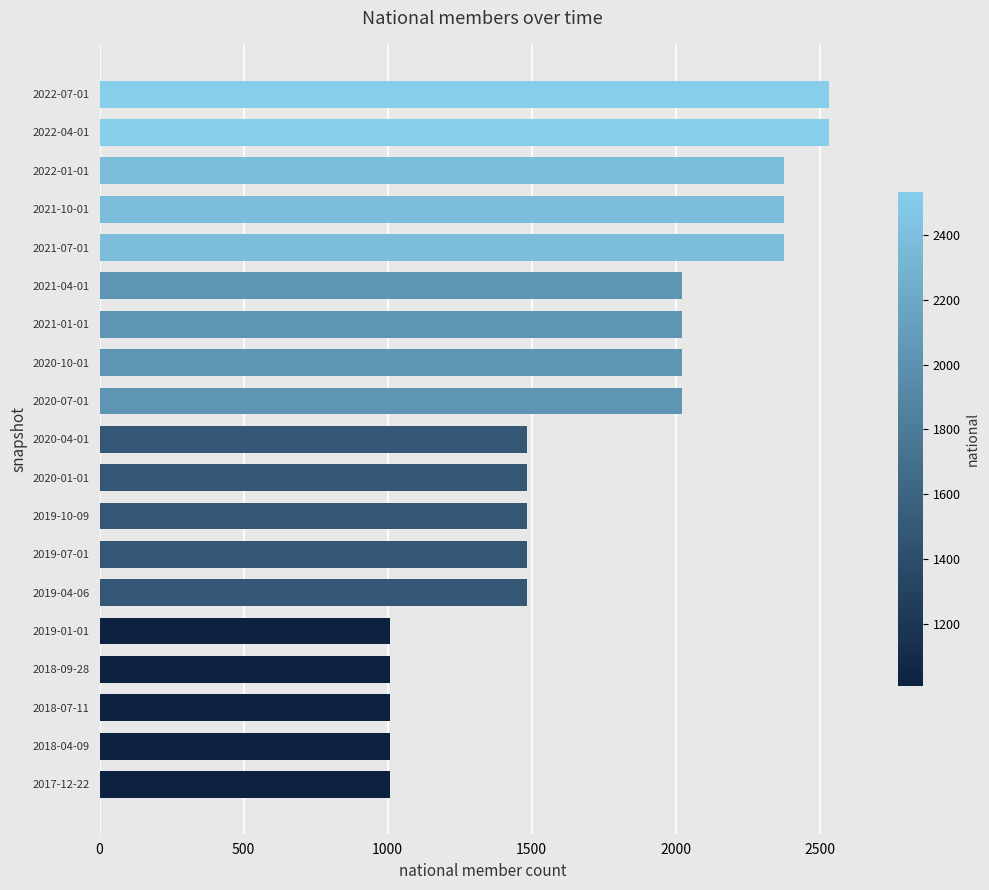

Approximately how many times larger is the value at 2018-09-28 compared to 2019-04-06?

0.7